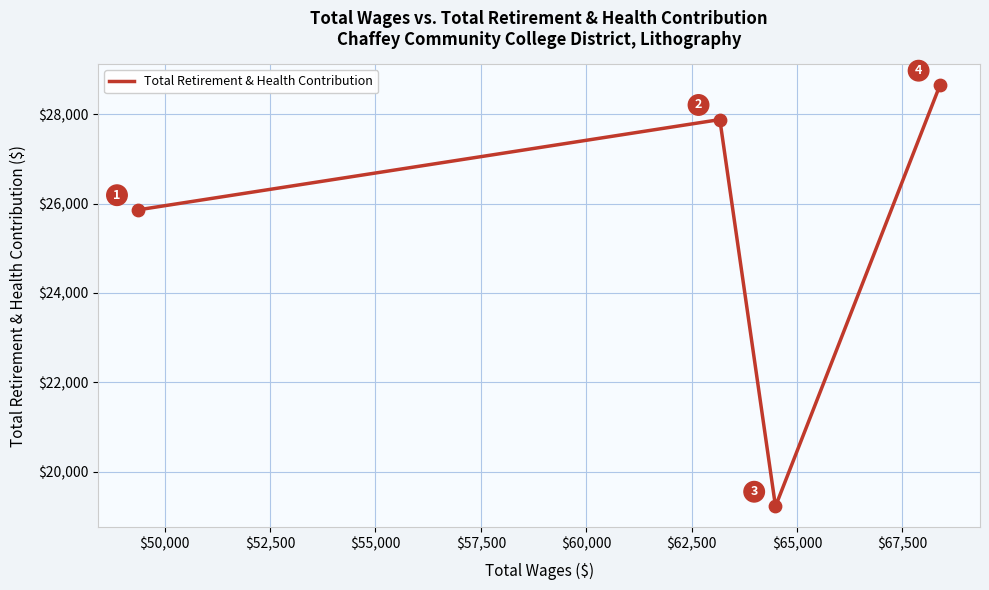

True or false: there are more than 0 points higher than both neighbors.

True